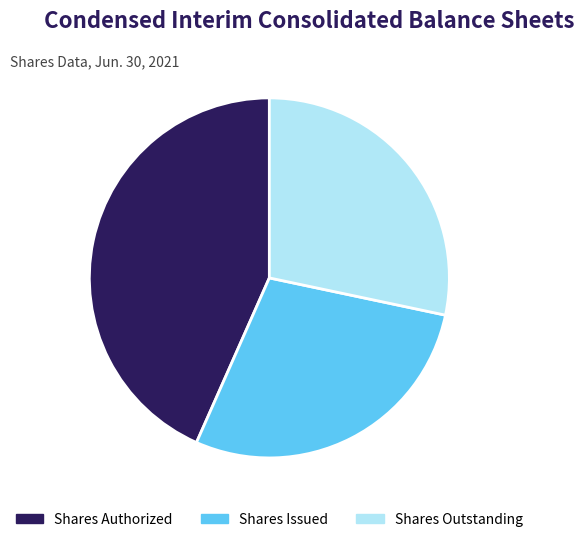

True or false: Shares Issued accounts for 28% of the total.

True